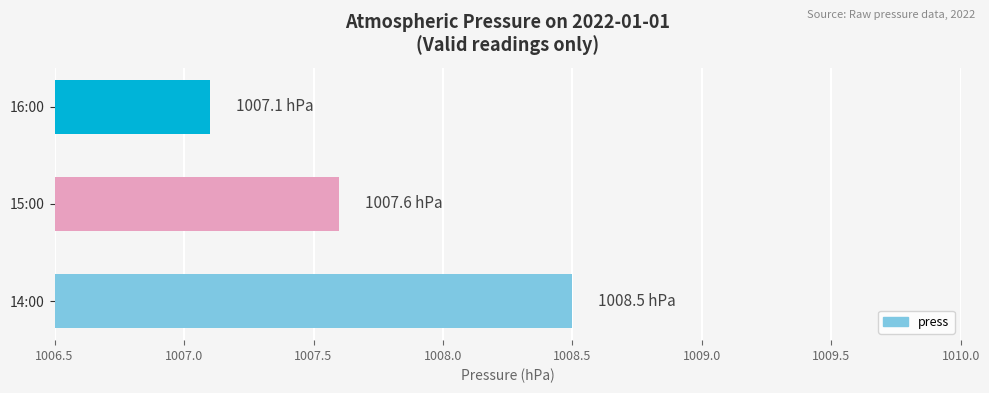

How many bars are there in total?

3